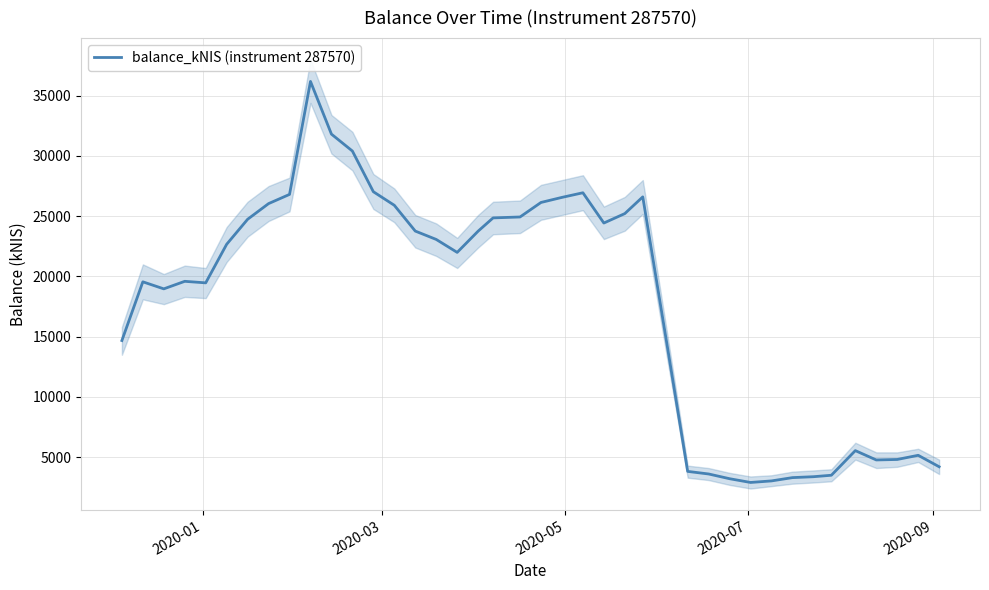

What is the smallest value displayed?

2903.3